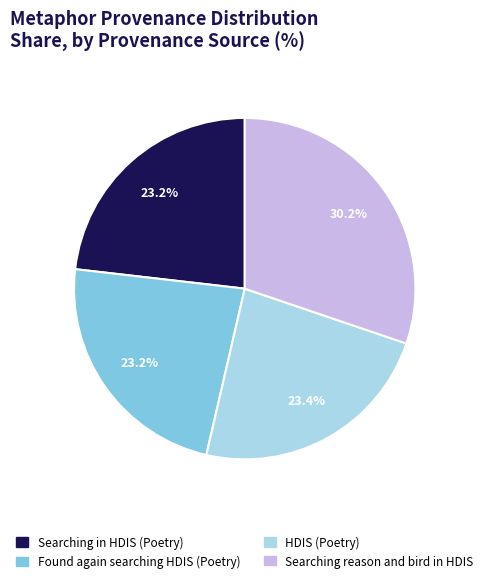

Which has a higher value, Searching in HDIS (Poetry) or Searching reason and bird in HDIS?

Searching reason and bird in HDIS